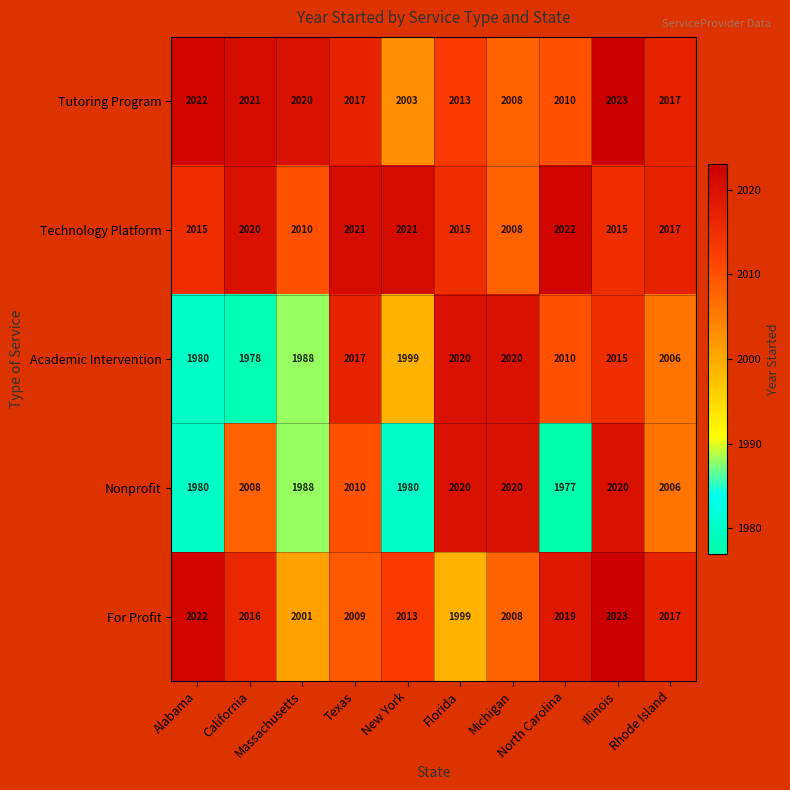

Between New York and North Carolina, which series saw the biggest shift?

Academic Intervention